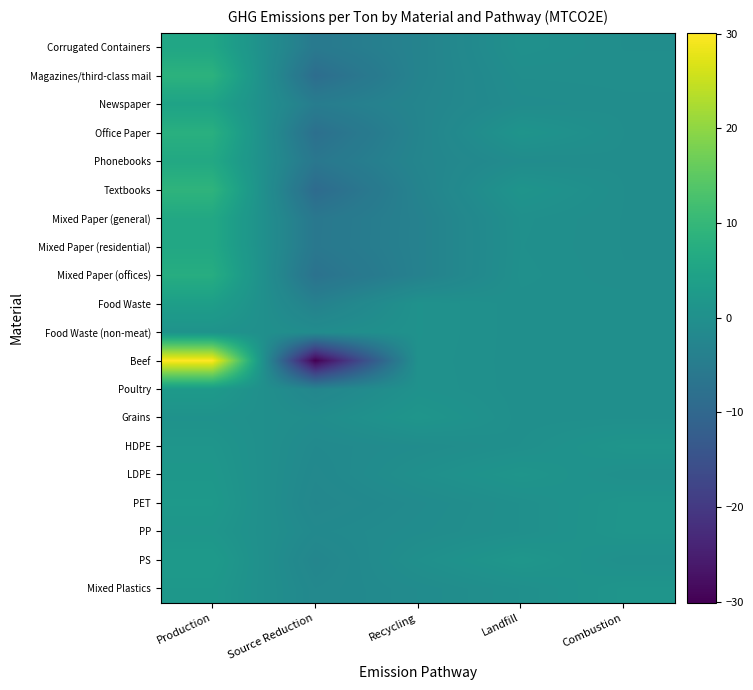

What is the total value across all series at Source Reduction?

-110.3